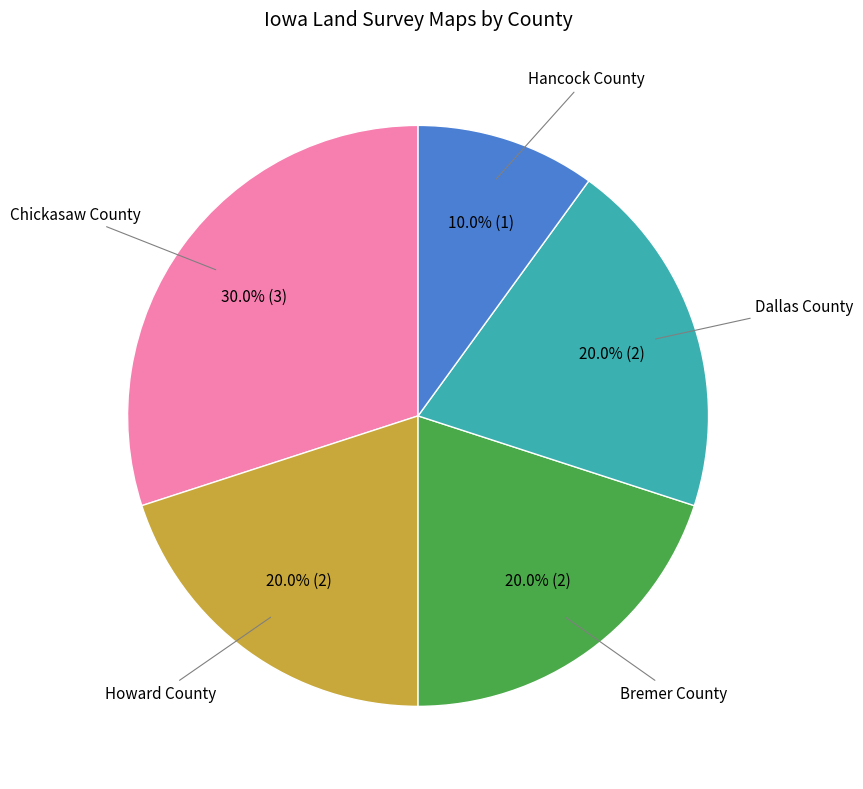

Does any single category account for the majority?

No